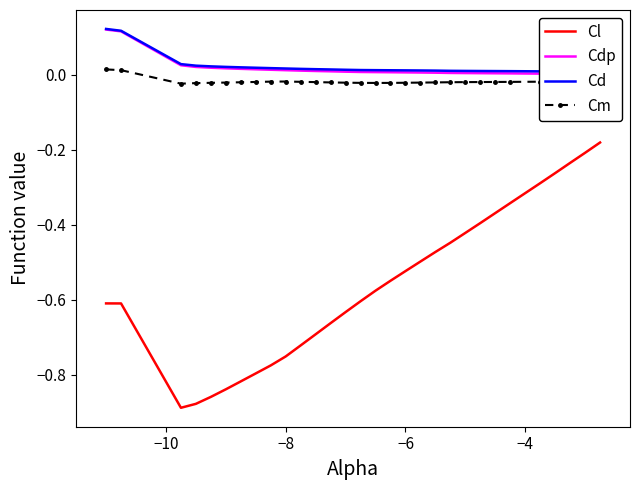

True or false: Cl and Cm intersect in this chart.

False